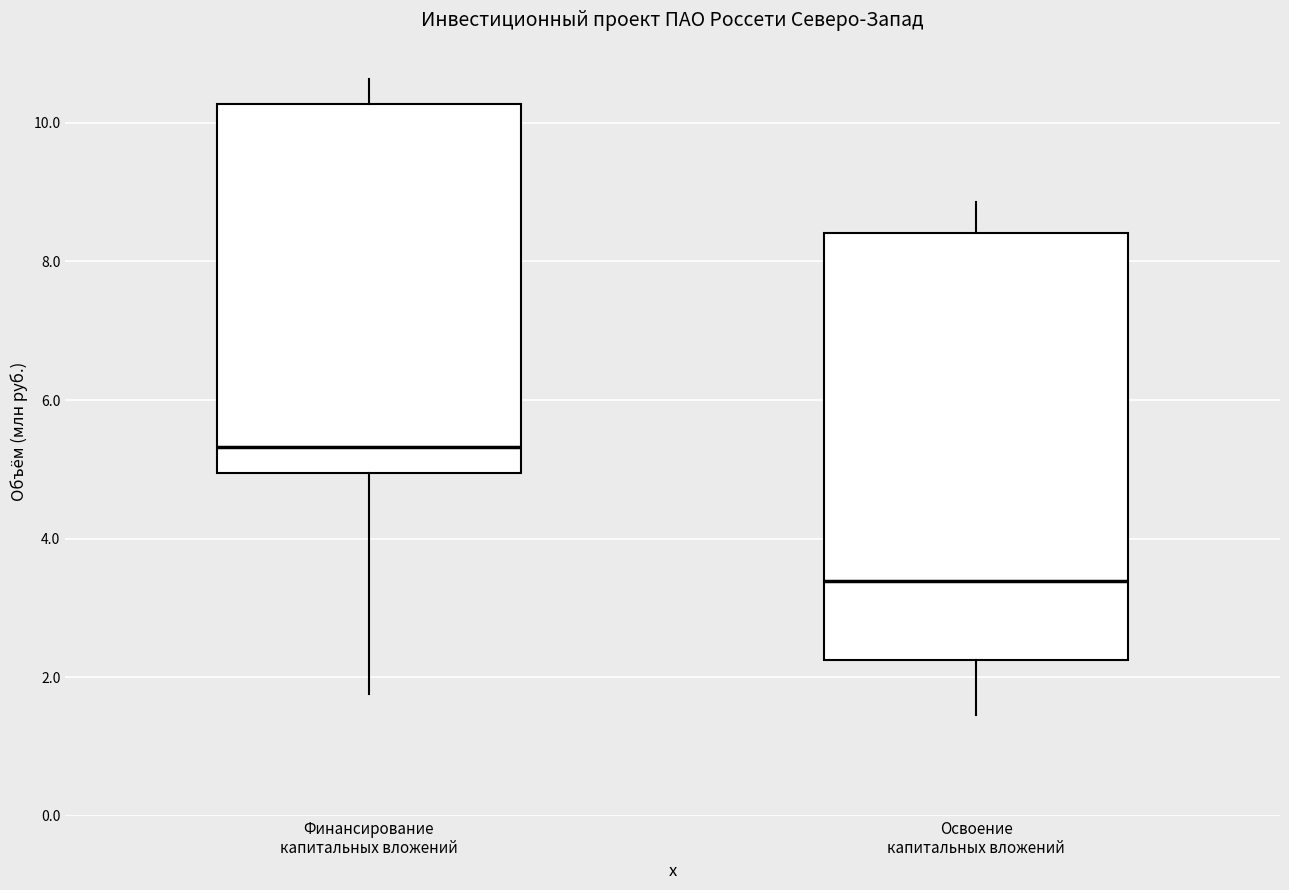

Which box is the tallest, from its lower edge to its upper edge?

Освоение капитальных вложений